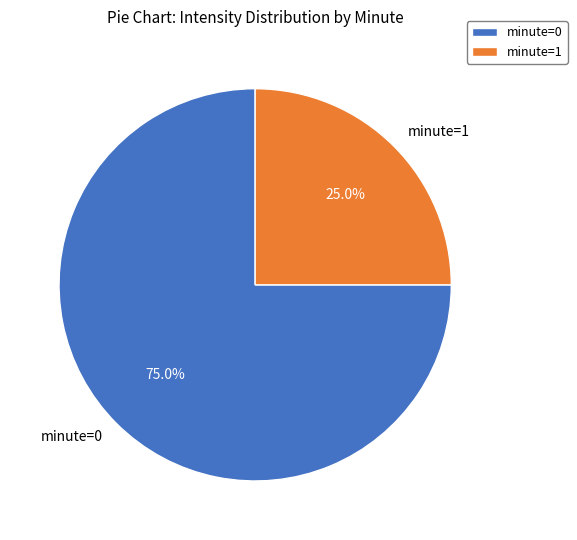

What is the ratio of the value at minute=0 to the value at minute=1?

3.0